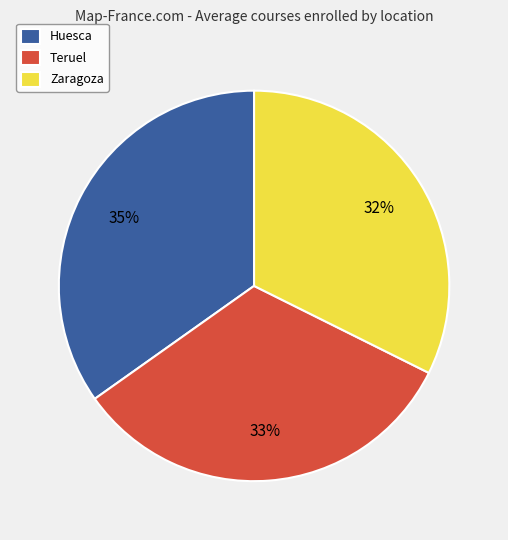

To the nearest percent, what portion does Teruel represent?

33%